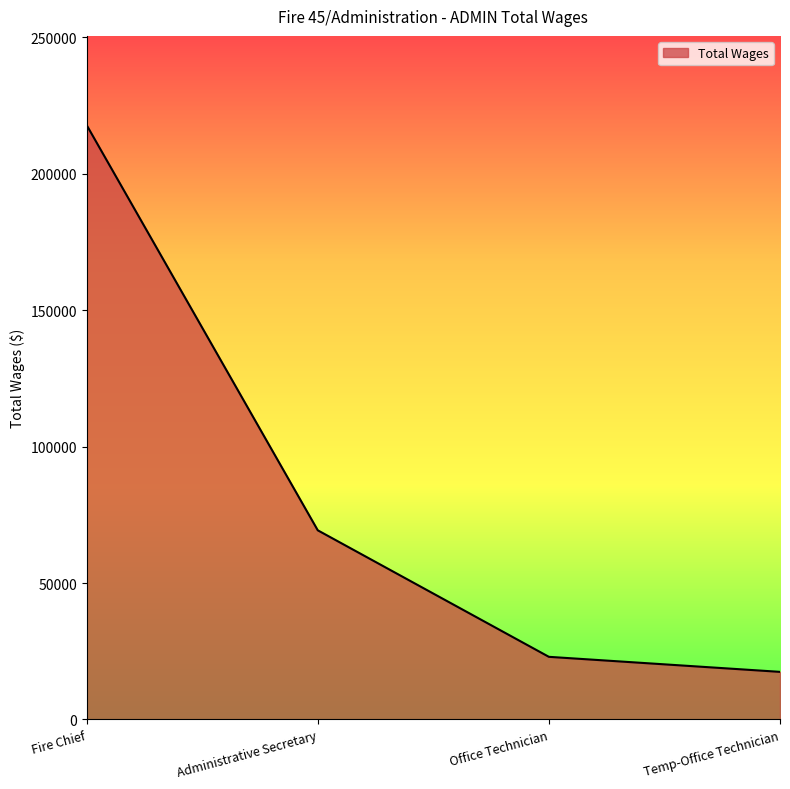

True or false: the data shows 124794 at Administrative Secretary.

False